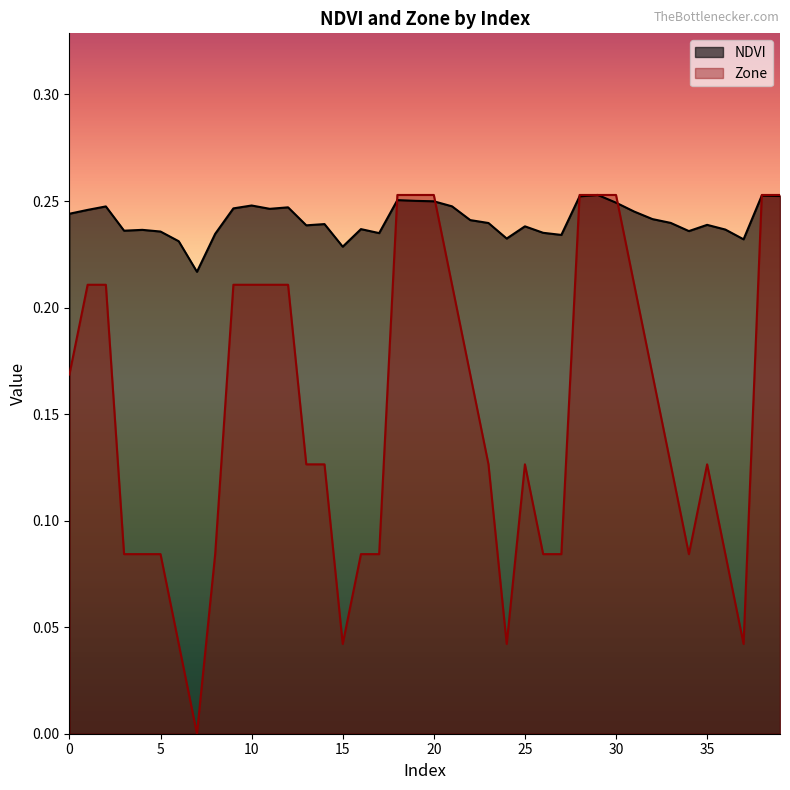

What is the value of the Zone point at the 23rd from the left?

0.2